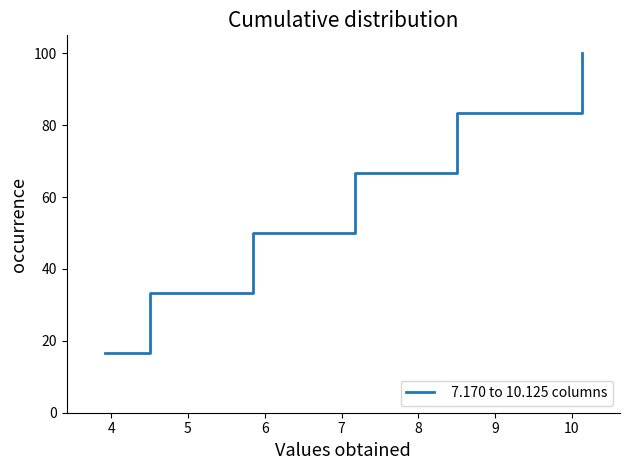

True or false: there are more than 0 points higher than both neighbors.

False